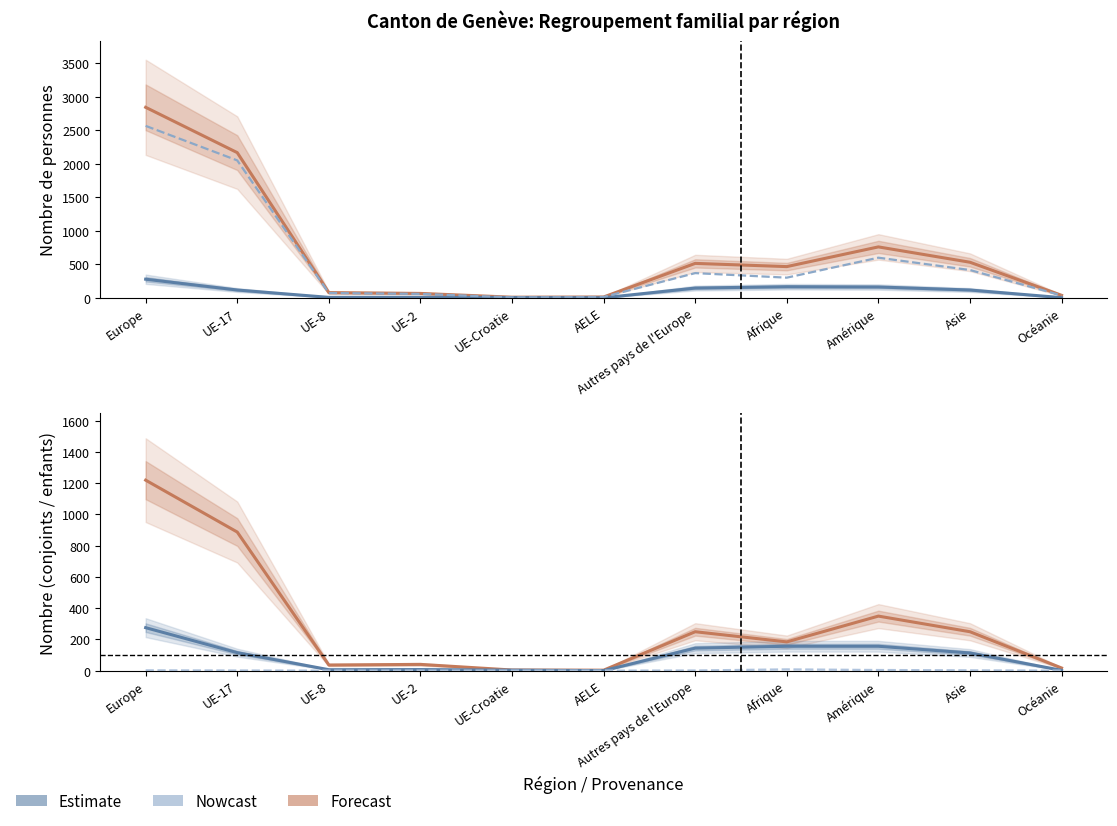

What is the spread (max minus min) of values at UE-Croatie?

9